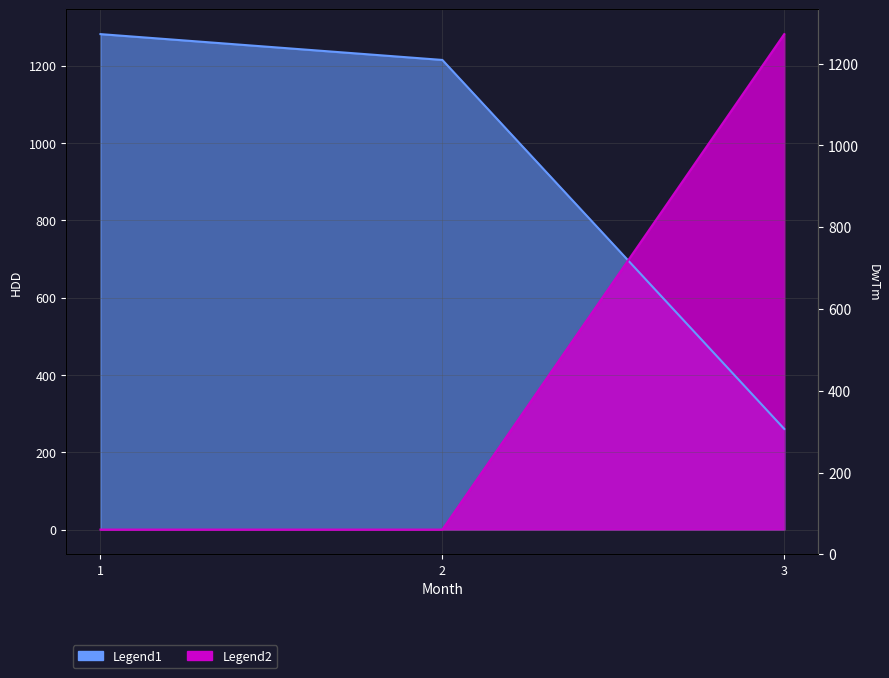

Reading left to right, extract all data points from this chart.

Legend1: 1=1281.6	2=1214.8	3=260.4
Legend2: 1=0.0	2=0.0	3=1281.6